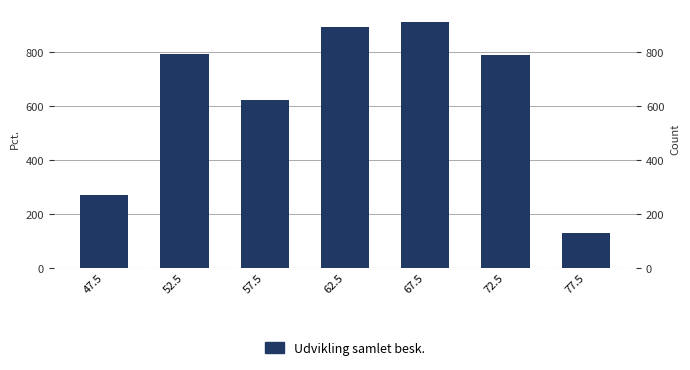

At which category does the chart reach its peak across all series?

67.5